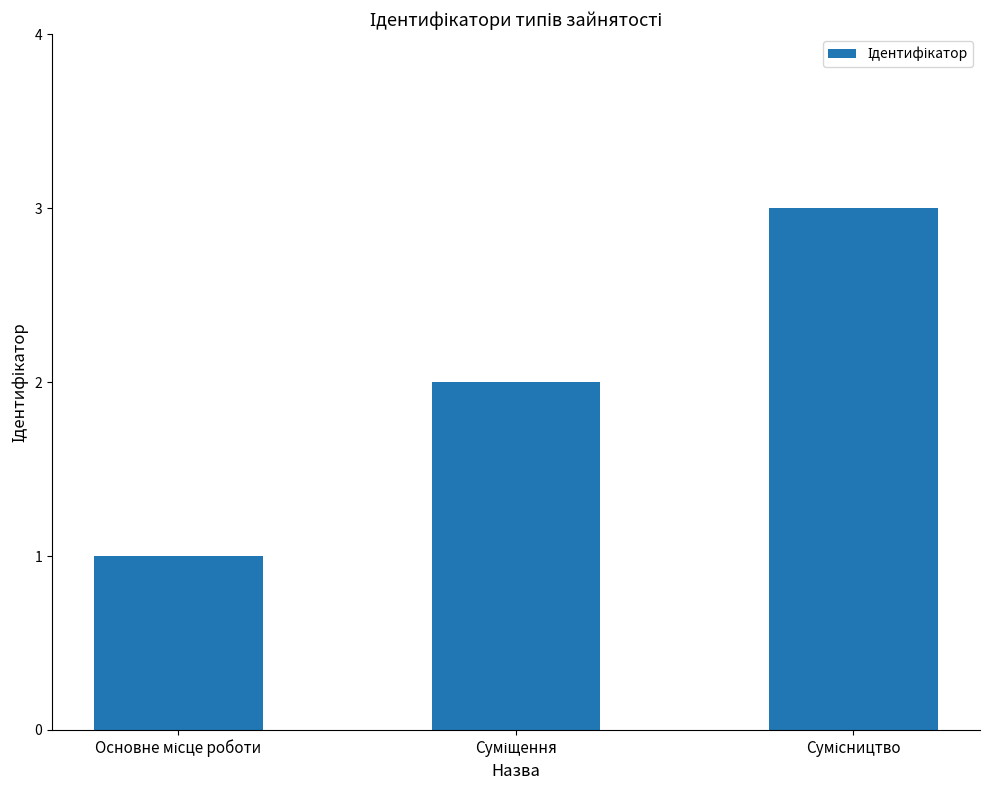

What is the average value?

2